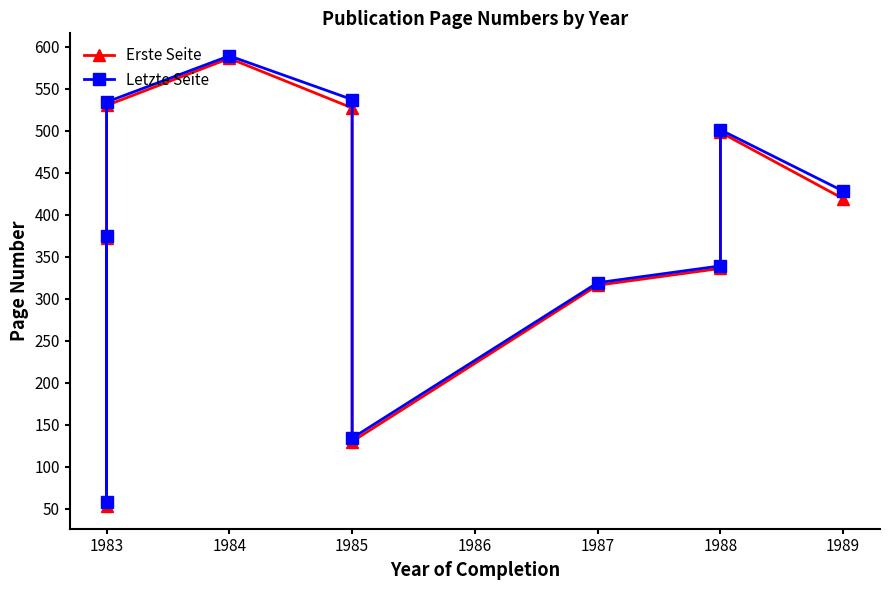

What is the spread (max minus min) of values at 1989?

9